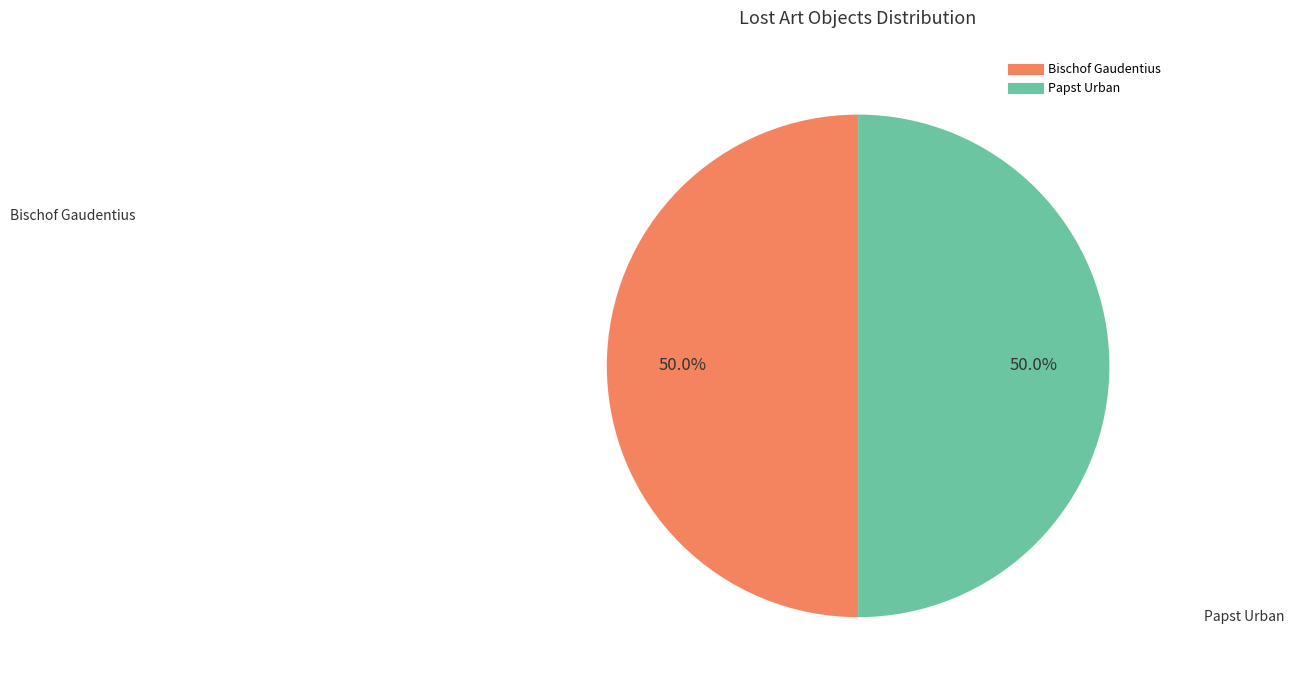

How many segments does this pie chart have?

2